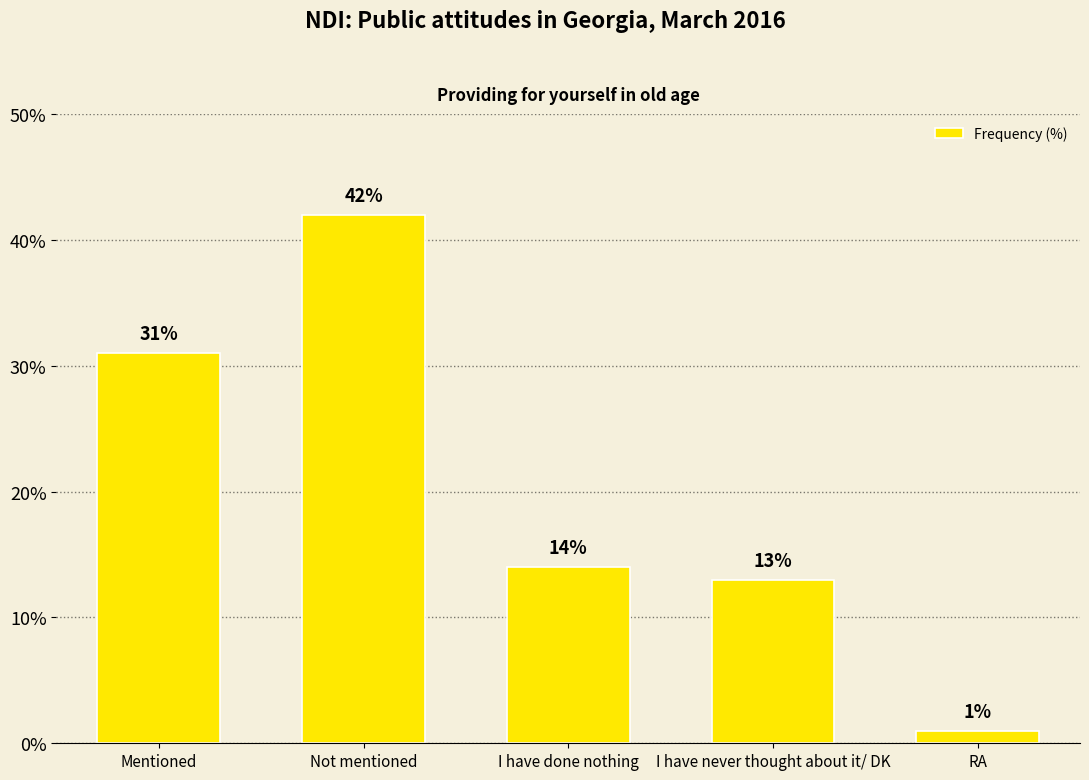

True or false: the data shows 1 at RA.

True